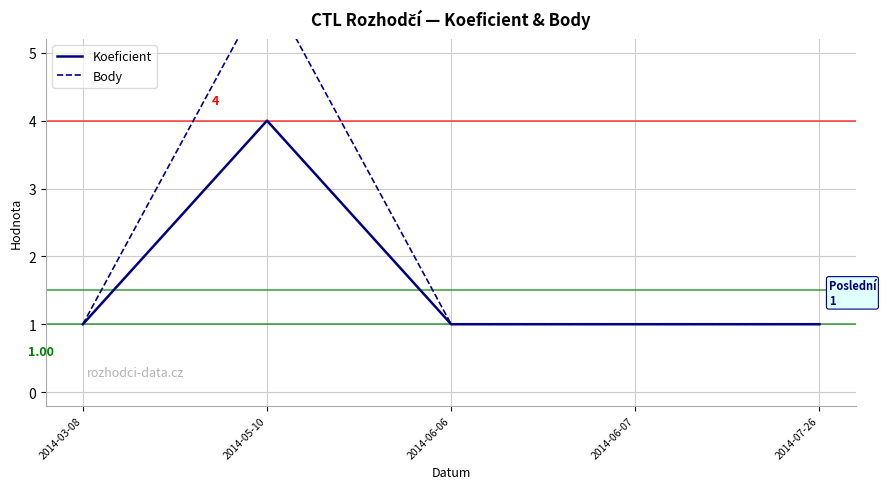

The Koeficient series shows 0 at 2014-06-07. True or false?

False